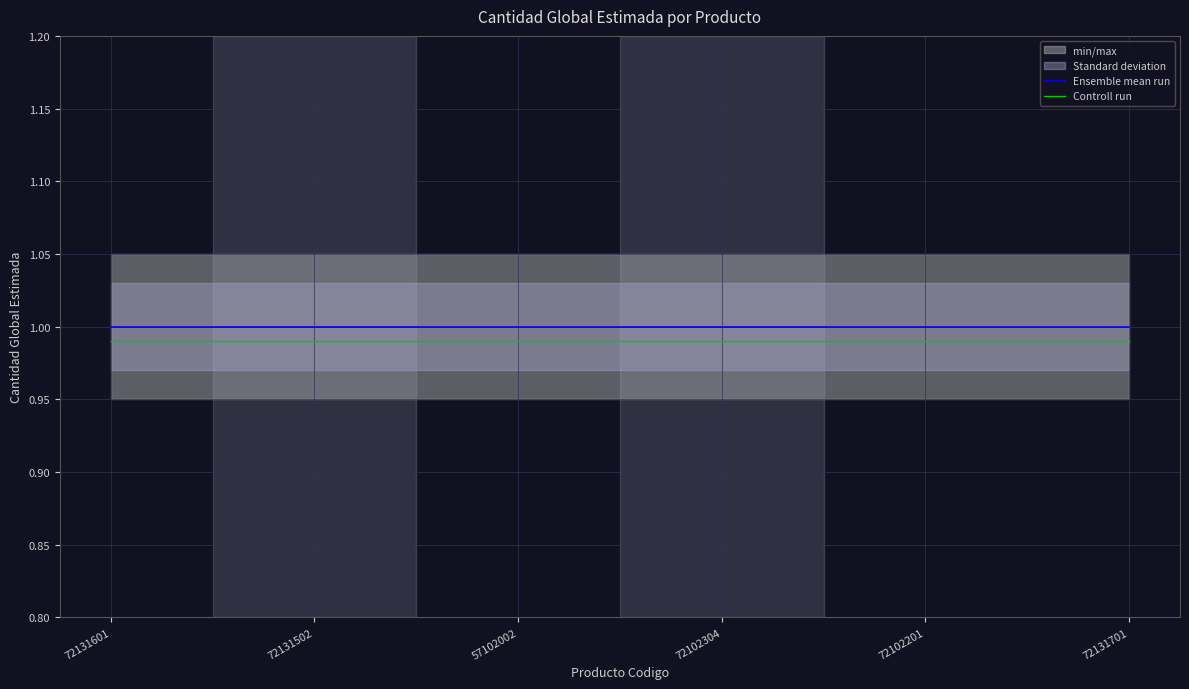

Reading right to left, extract all data points from this chart.

Ensemble mean run: 1.0	1.0	1.0	1.0	1.0	1.0
Controll run: 1.0	1.0	1.0	1.0	1.0	1.0